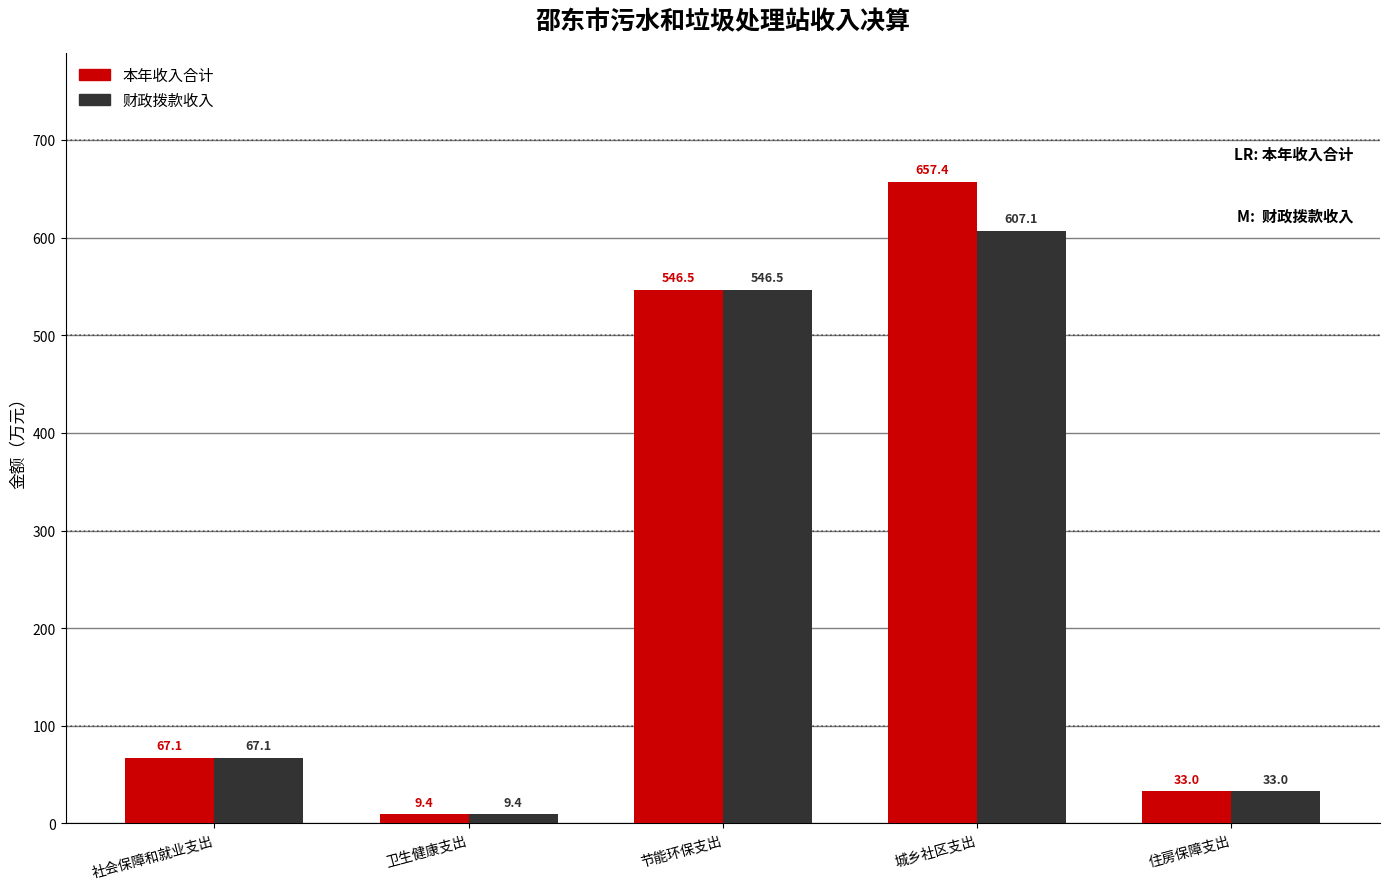

Reading right to left, list all the values displayed in this chart.

本年收入合计: 33.0	657.4	546.5	9.4	67.1
财政拨款收入: 33.0	607.1	546.5	9.4	67.1